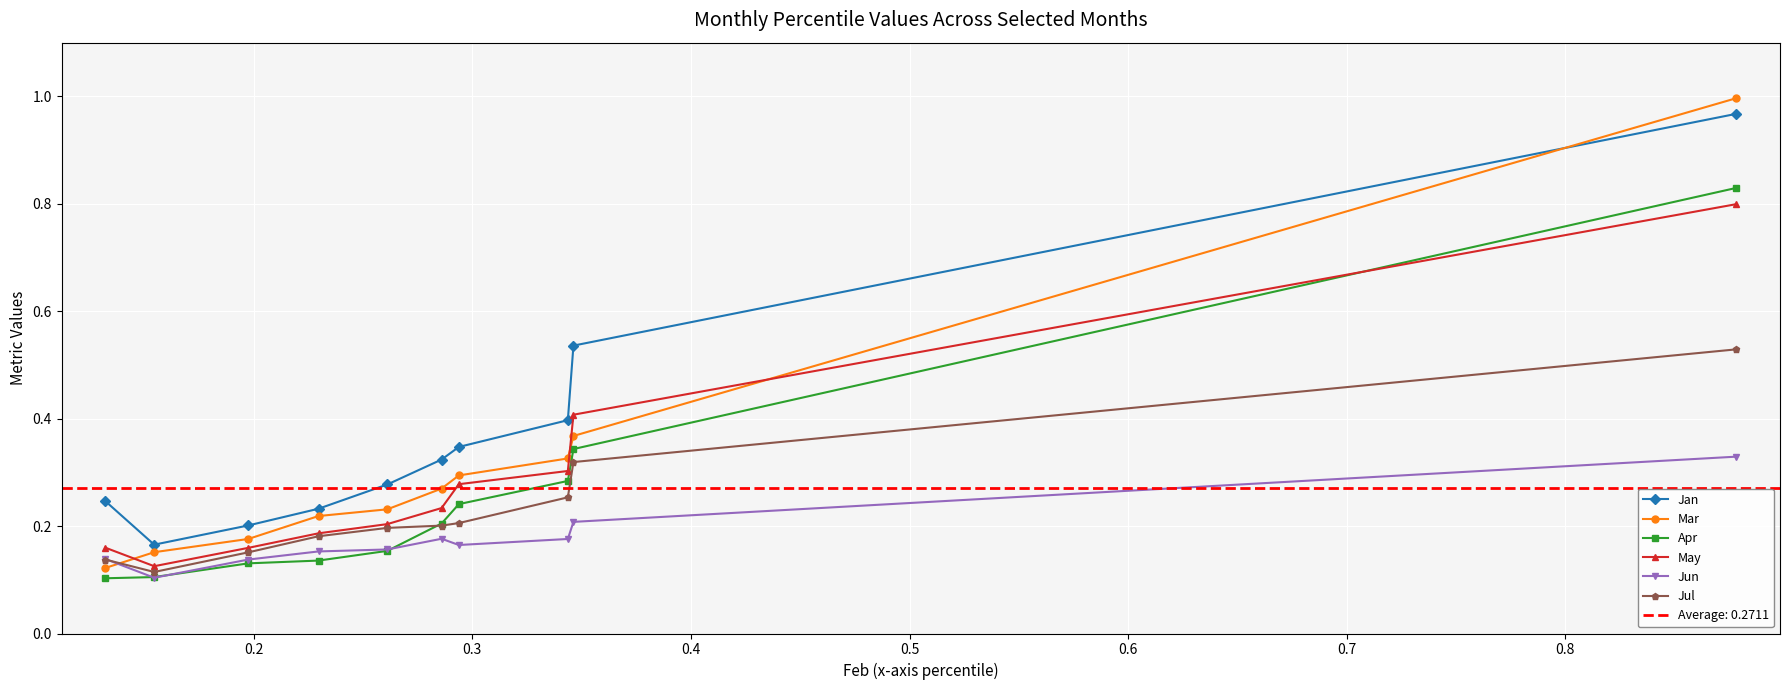

Which series ends up on top after the final intersection of Mar and Jun?

Mar